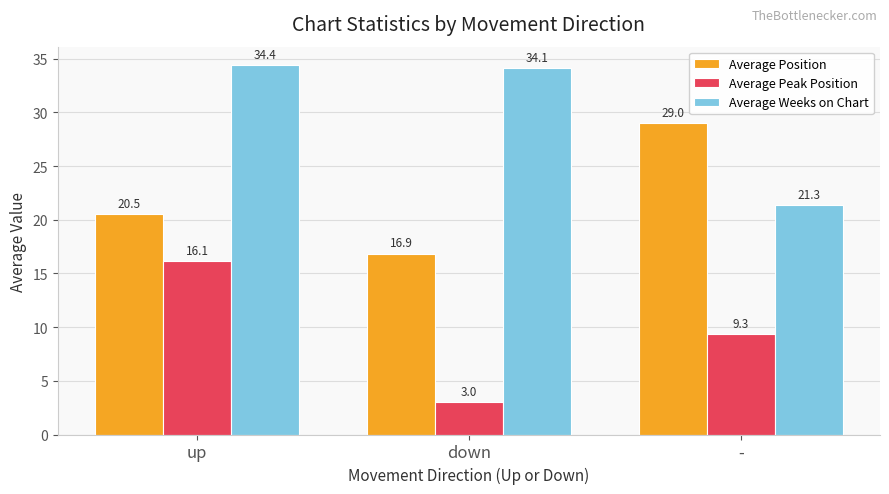

Reading right to left, transcribe all the data shown in this chart.

Average Position: 29.0	16.9	20.5
Average Peak Position: 9.3	3.0	16.1
Average Weeks on Chart: 21.3	34.1	34.4